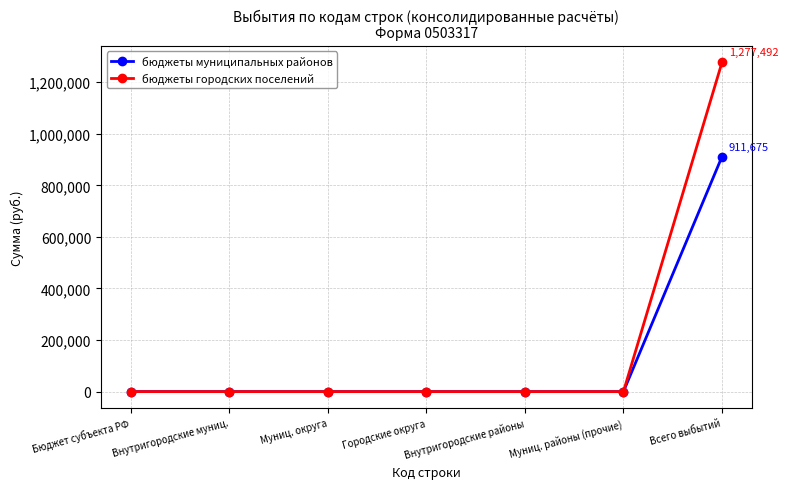

What is the highest value of the бюджеты муниципальных районов series?

911675